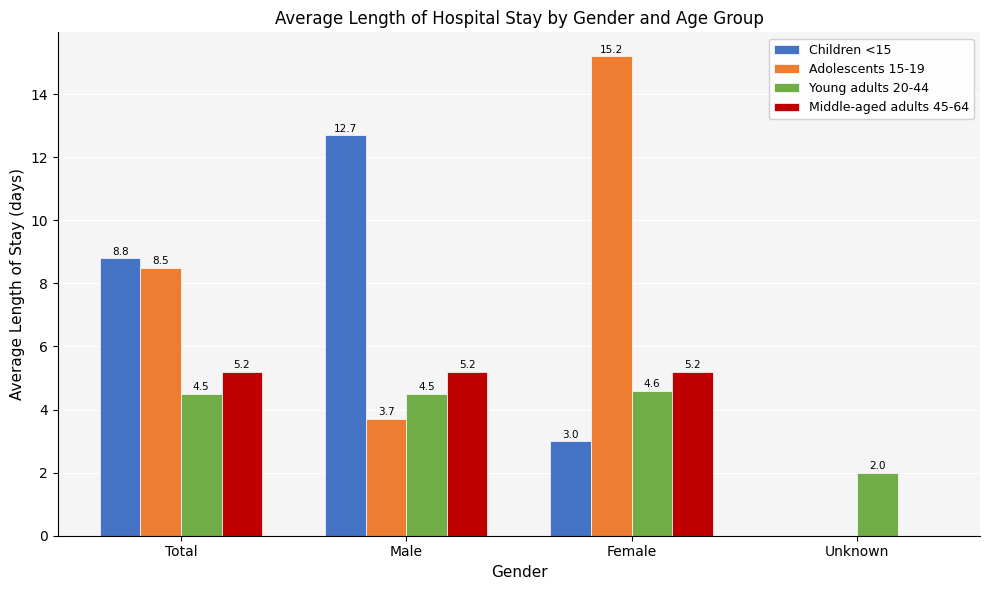

What is the total value across all series at Total?

27.0